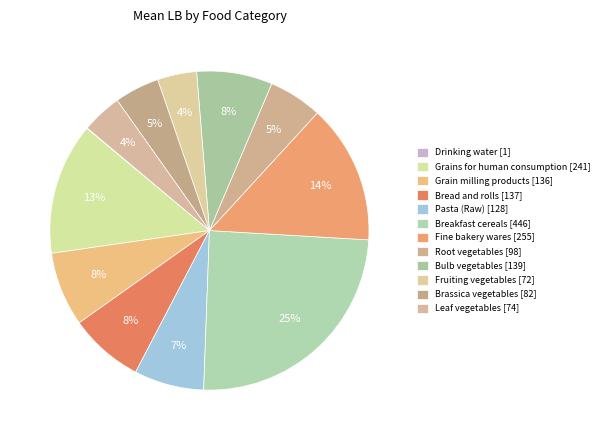

Which slice is the smallest?

Drinking water